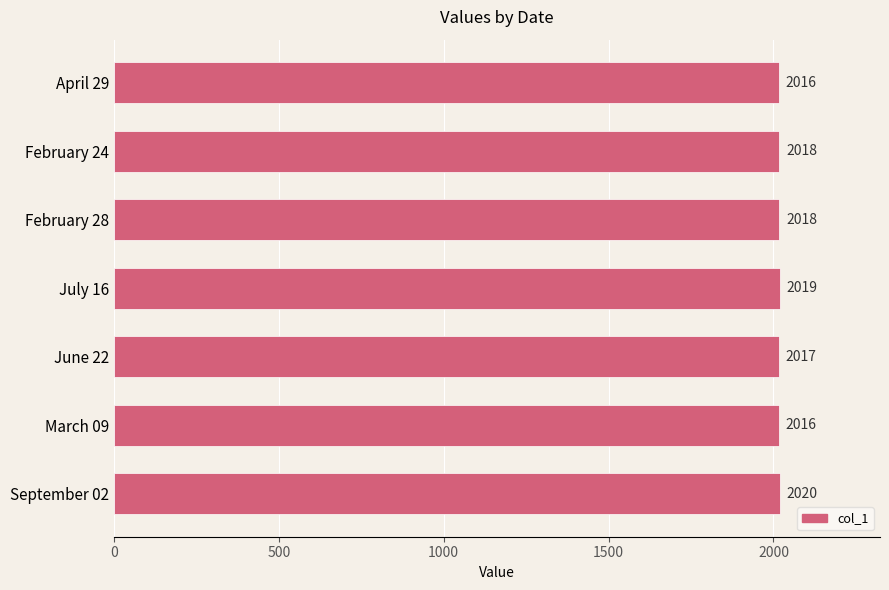

Count the number of data series in this chart.

1